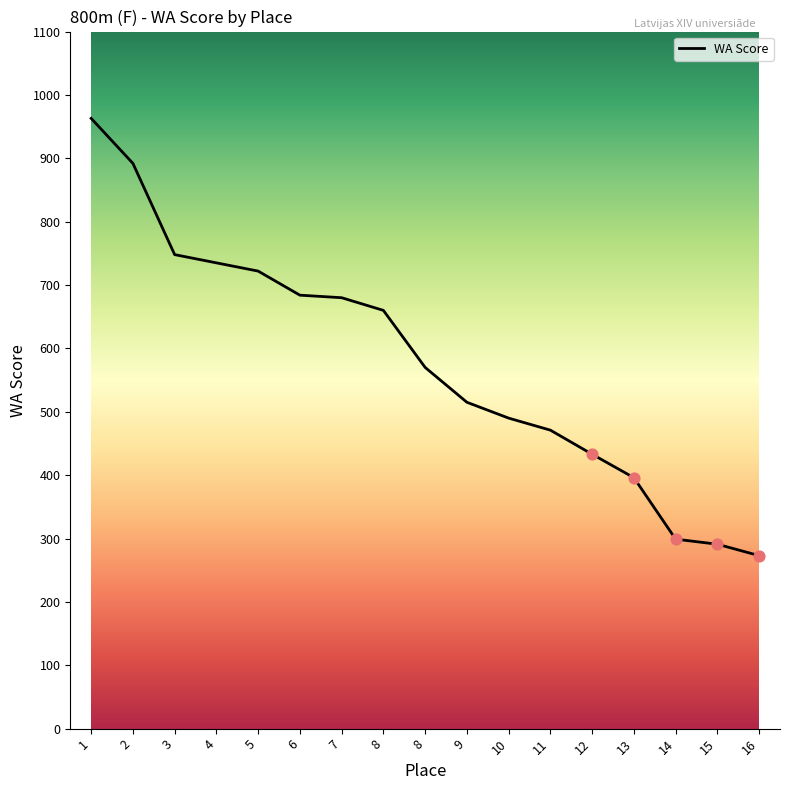

What is the change in value from 5 to 8?

-152